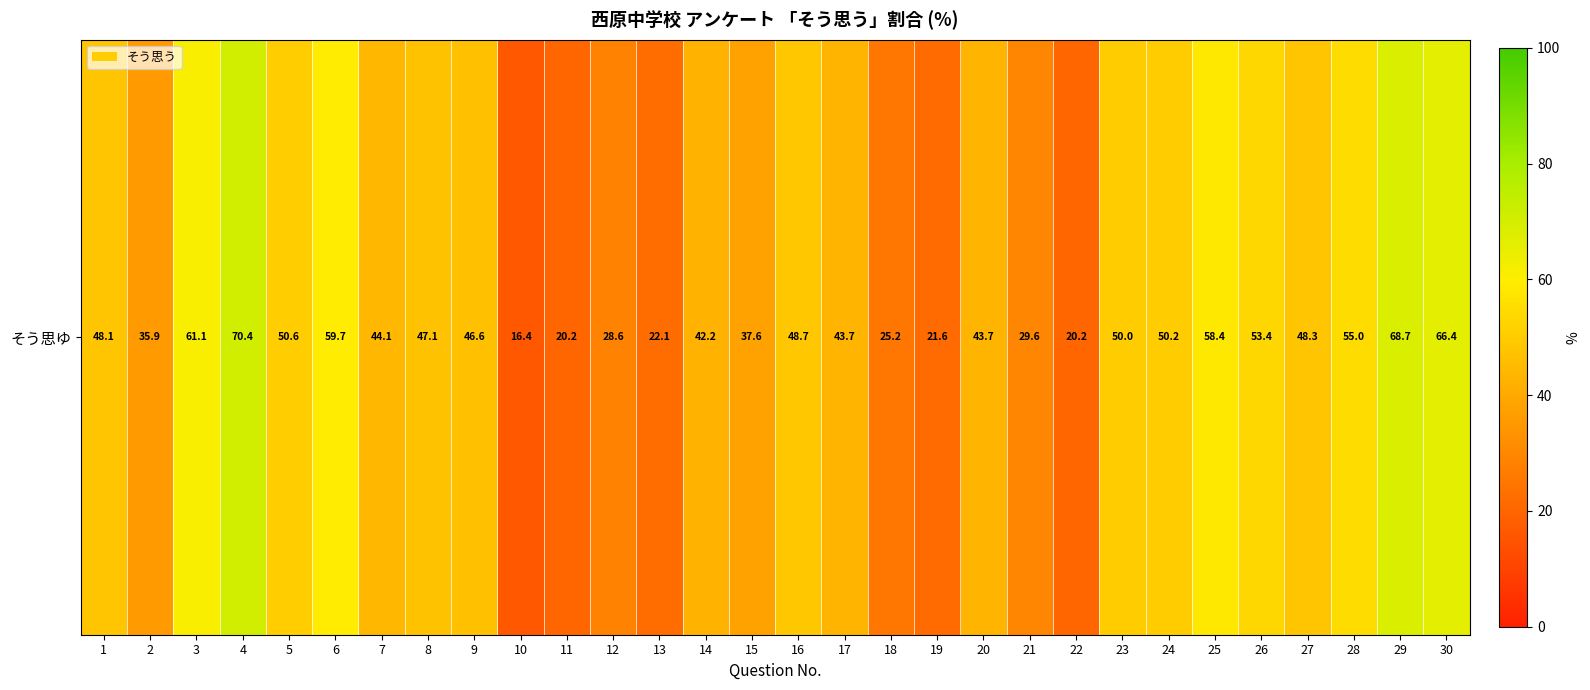

List the labels in order of value, largest first.

4, 29, 30, 3, 6, 25, 28, 26, 5, 24, 23, 16, 27, 1, 8, 9, 7, 17, 20, 14, 15, 2, 21, 12, 18, 13, 19, 11, 22, 10